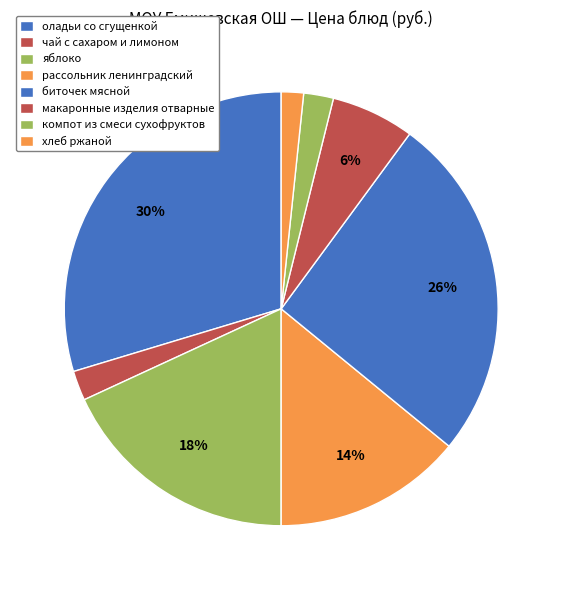

Does any single category account for the majority?

No